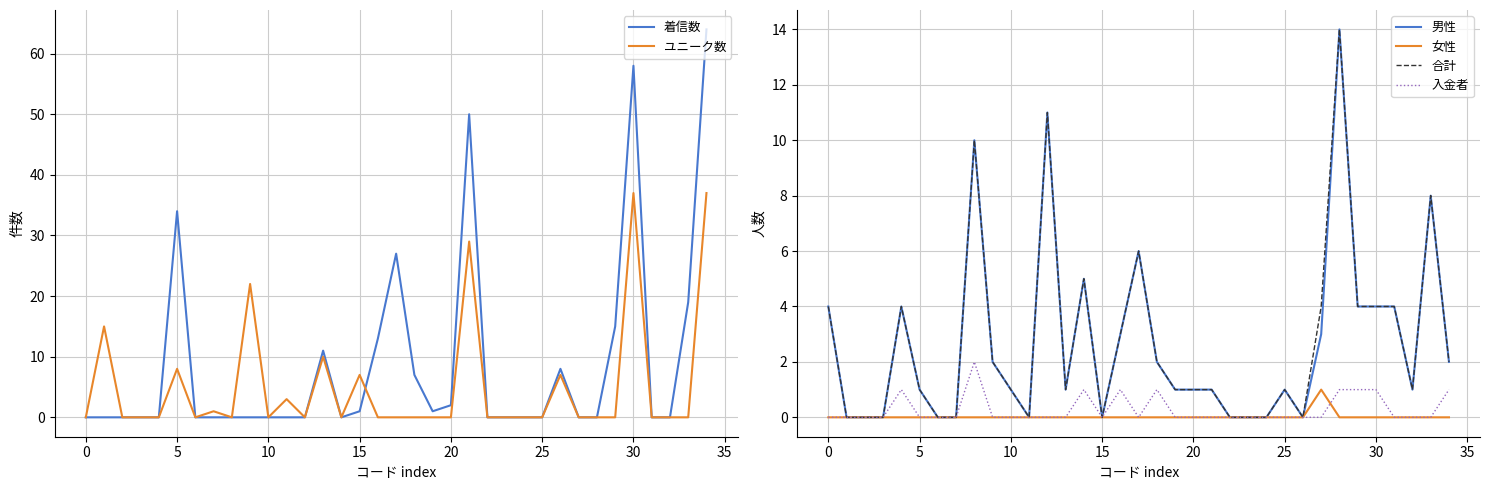

After their last crossing, which series has the higher values: 着信数 or 入金者?

着信数